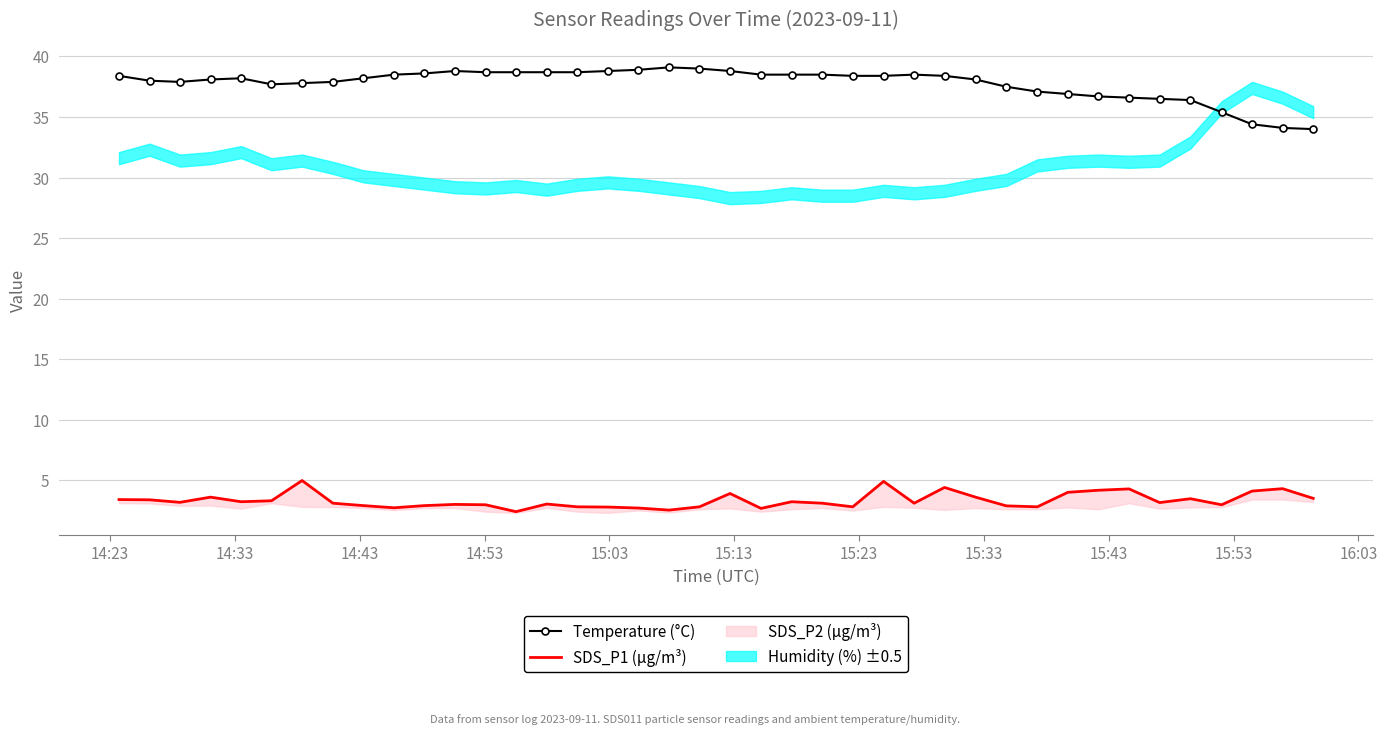

What is the value of the Temperature (°C) point at the 5th from the left?

38.2